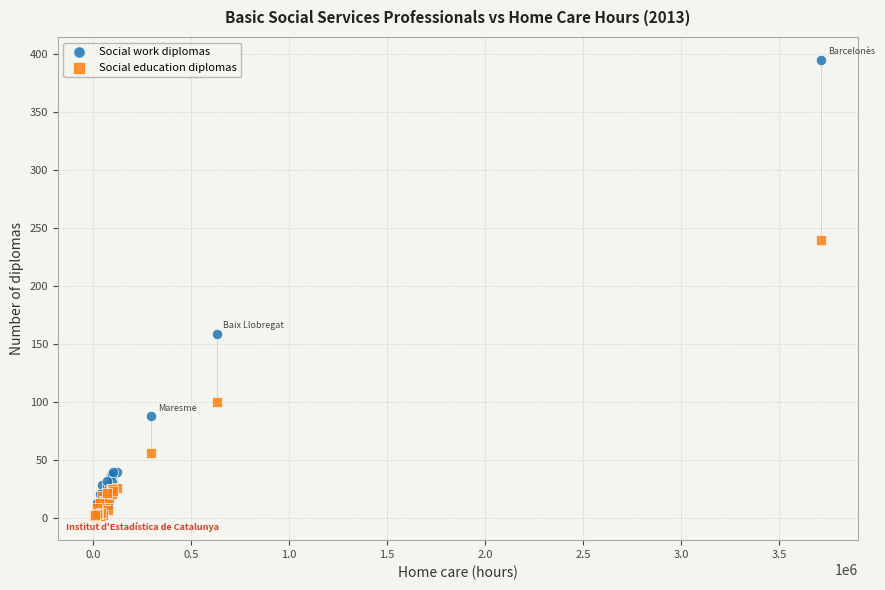

Which series reaches the maximum Y coordinate?

Social work diplomas